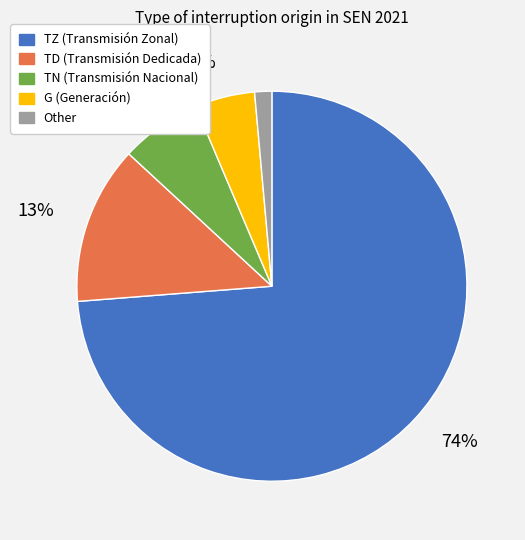

Does any single category account for the majority?

Yes